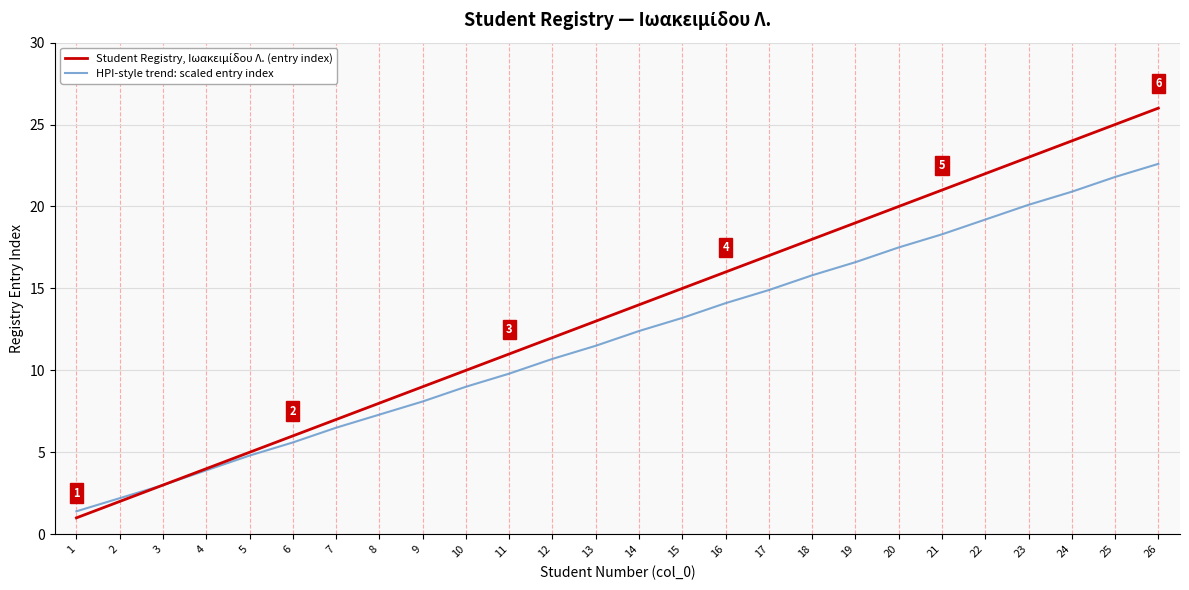

True or false: HPI-style trend: scaled entry index has more than 0 interior local peaks.

False